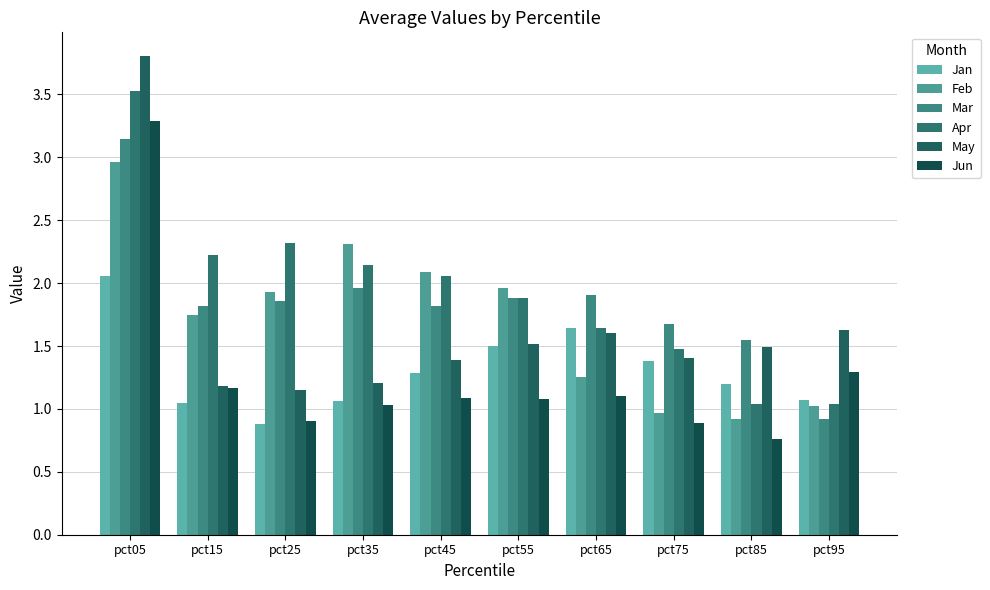

Reading left to right, transcribe all the data shown in this chart.

Jan: 2.1	1.0	0.9	1.1	1.3	1.5	1.6	1.4	1.2	1.1
Feb: 3.0	1.7	1.9	2.3	2.1	2.0	1.3	1.0	0.9	1.0
Mar: 3.1	1.8	1.9	2.0	1.8	1.9	1.9	1.7	1.5	0.9
Apr: 3.5	2.2	2.3	2.1	2.1	1.9	1.6	1.5	1.0	1.0
May: 3.8	1.2	1.2	1.2	1.4	1.5	1.6	1.4	1.5	1.6
Jun: 3.3	1.2	0.9	1.0	1.1	1.1	1.1	0.9	0.8	1.3